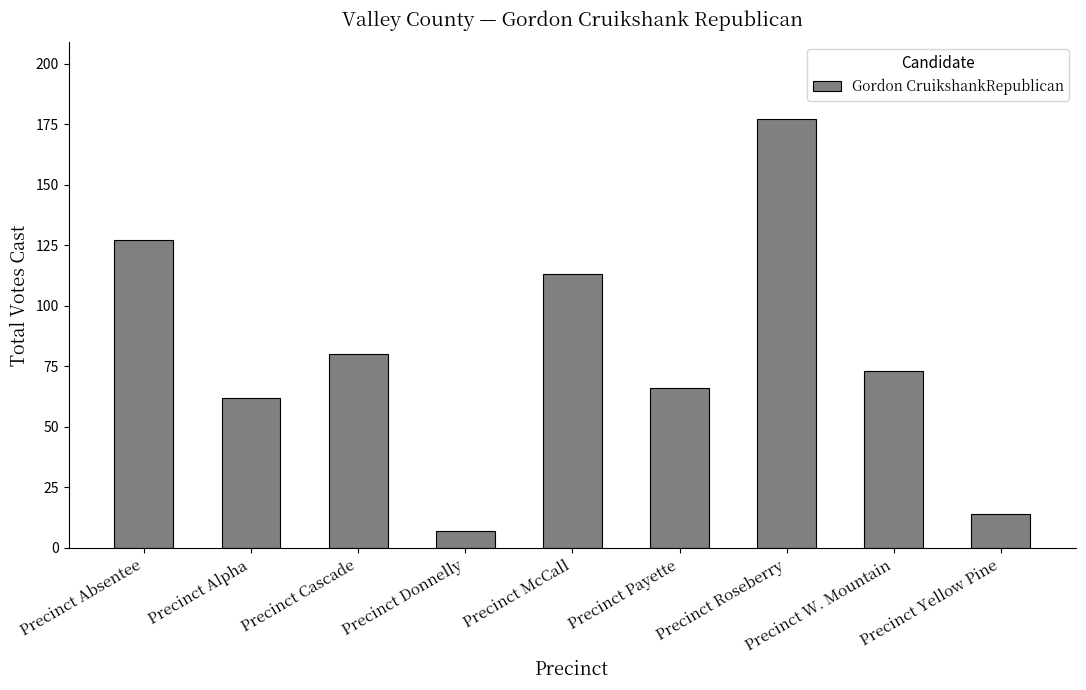

What is the difference between the second highest and second lowest values?

113